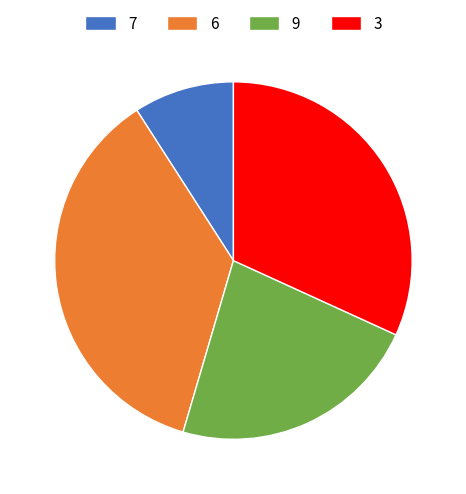

What is the ratio of the value at 6 to the value at 7?

4.0